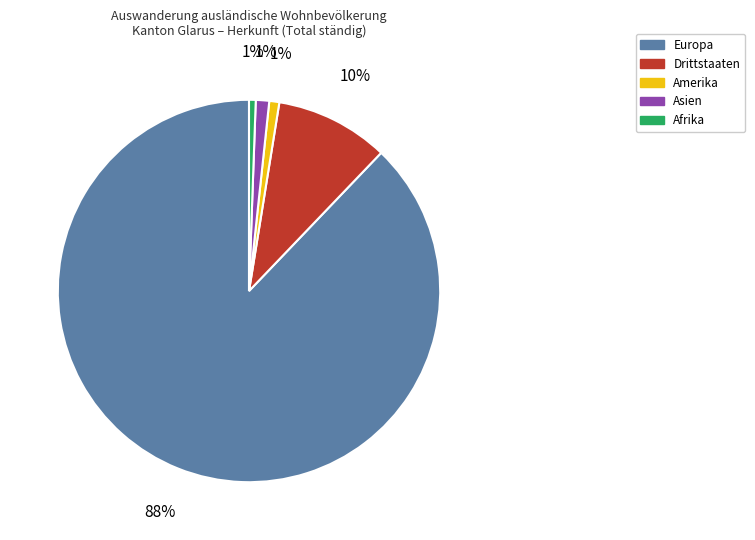

Does any single category account for the majority?

Yes